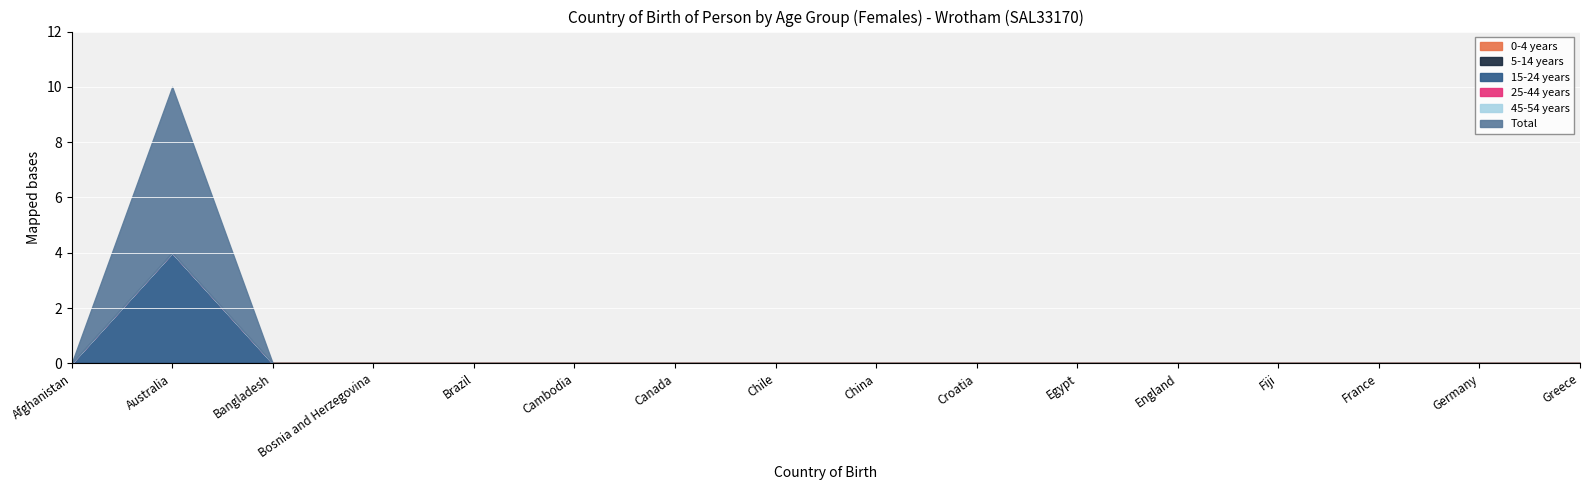

What is the greatest value displayed?

6